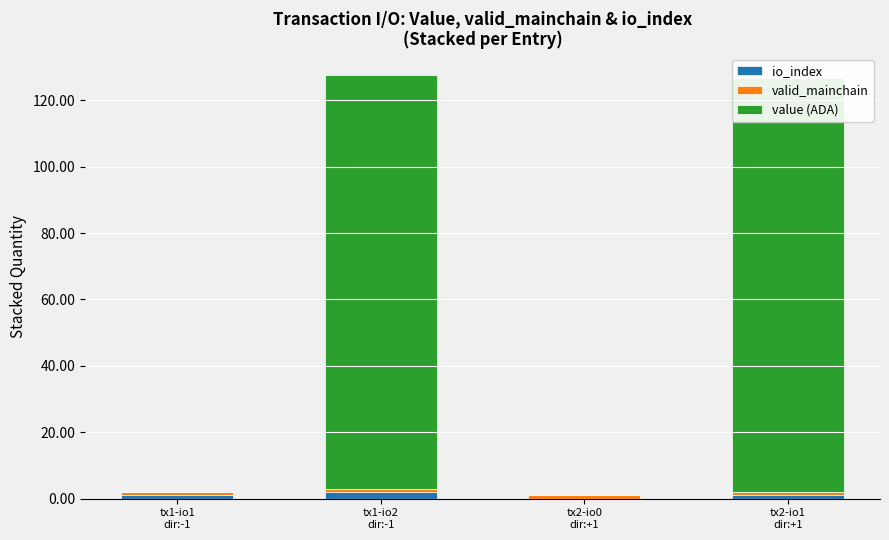

At how many categories does at least one series exceed 36?

2